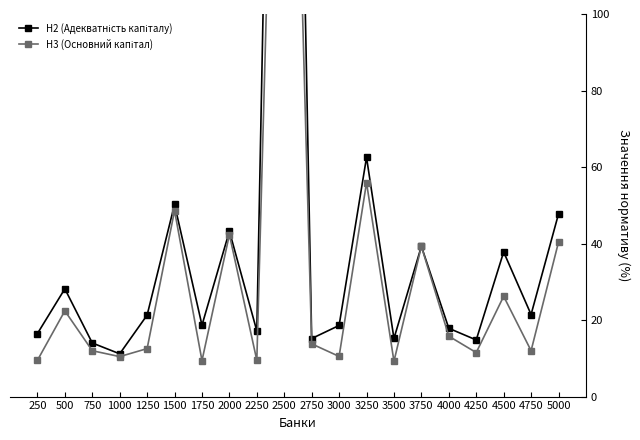

Read the Н2 (Адекватність капіталу) value at 2500.

382.9